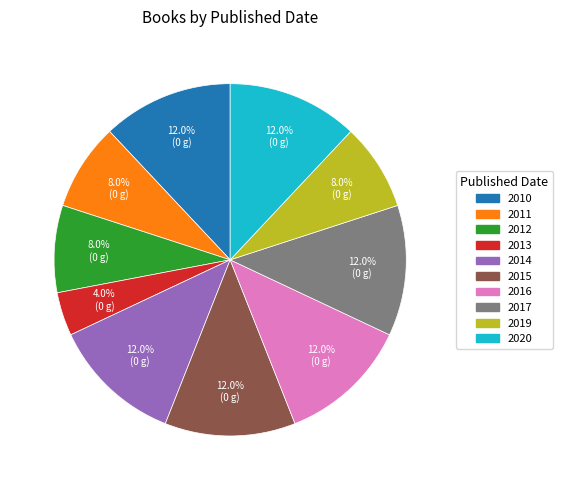

Count the number of slices in the pie.

10